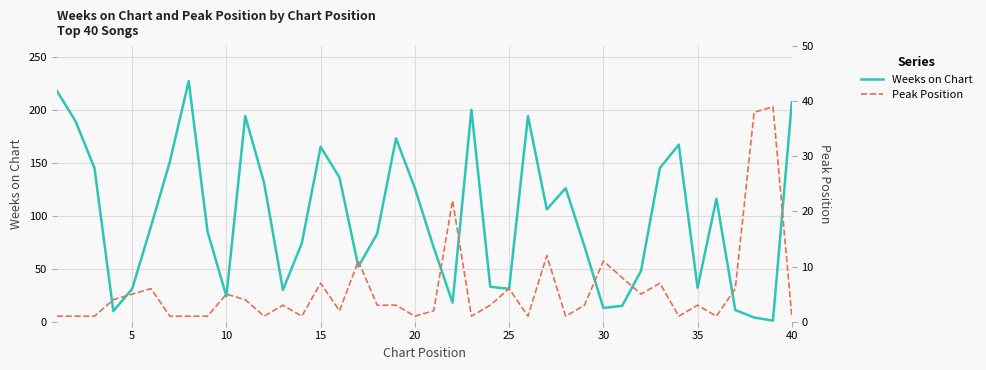

What is the average value of the Peak Position series?

6